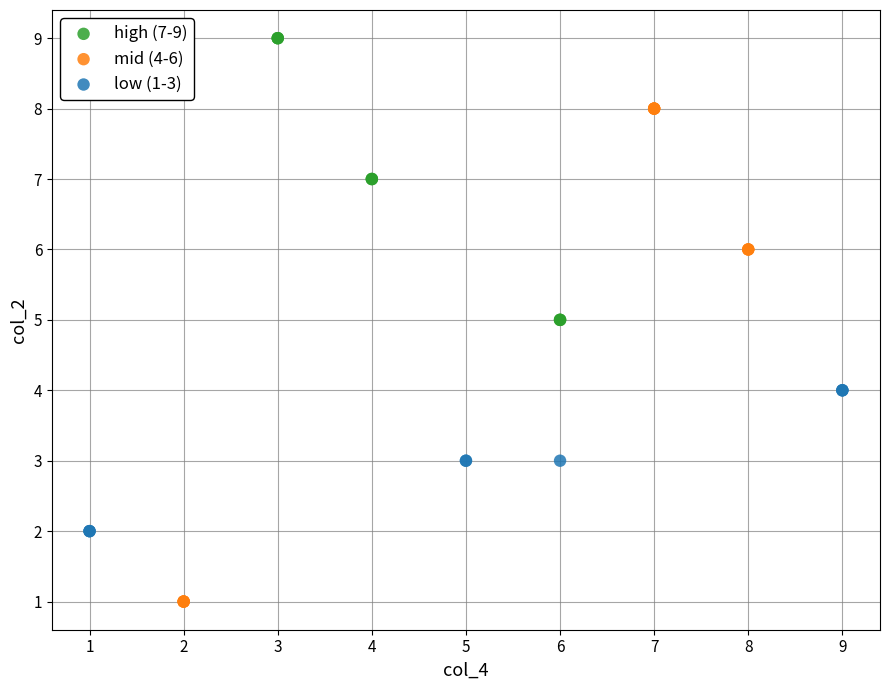

Which series contains the highest Y value?

high (7-9)